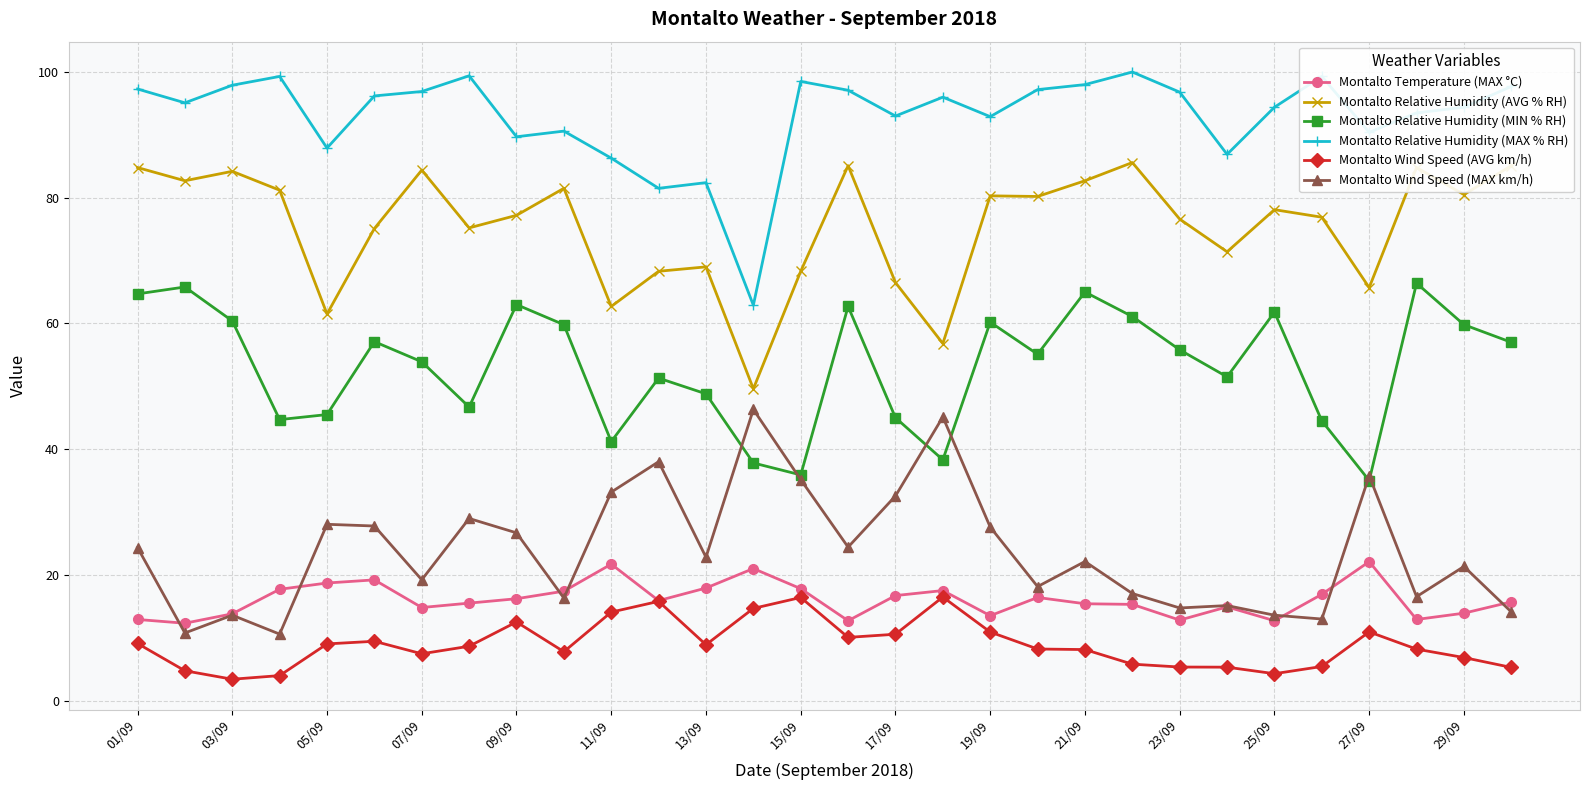

What is the value of the Montalto Relative Humidity (AVG % RH) point at the 11th from the left?

62.7